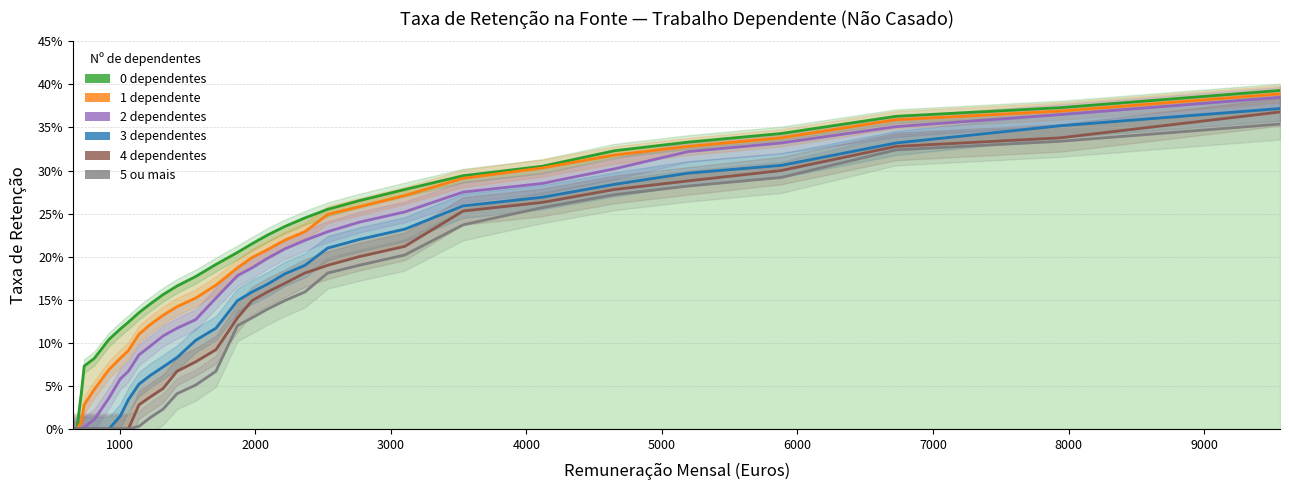

At how many categories does at least one series exceed 0?

29